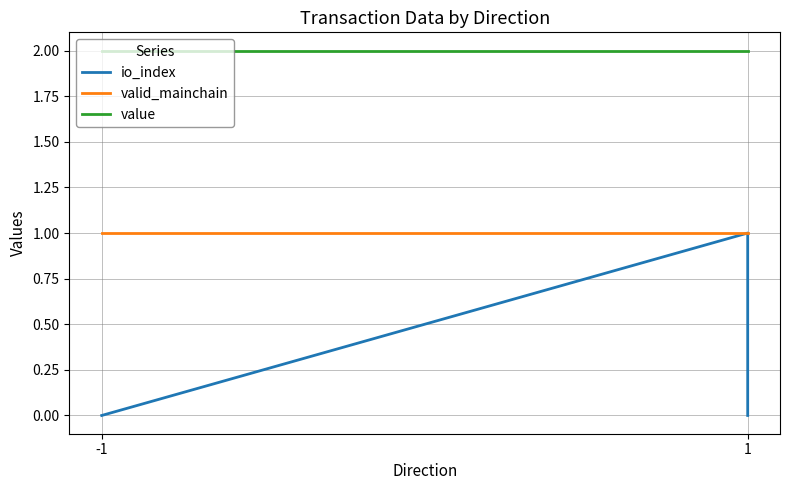

Reading left to right, list all the values displayed in this chart.

io_index: 0.0	0.0	1.0	0.0
valid_mainchain: 1.0	1.0	1.0	1.0
value: 2.0	2.0	2.0	2.0